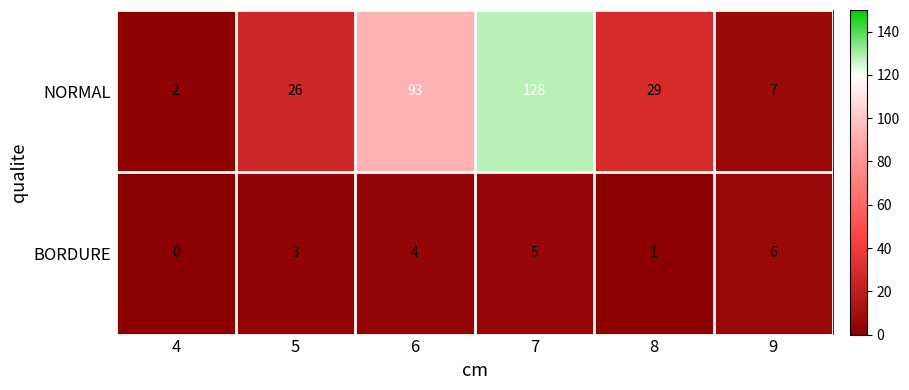

Between 4 and 9, which series saw the biggest shift?

BORDURE